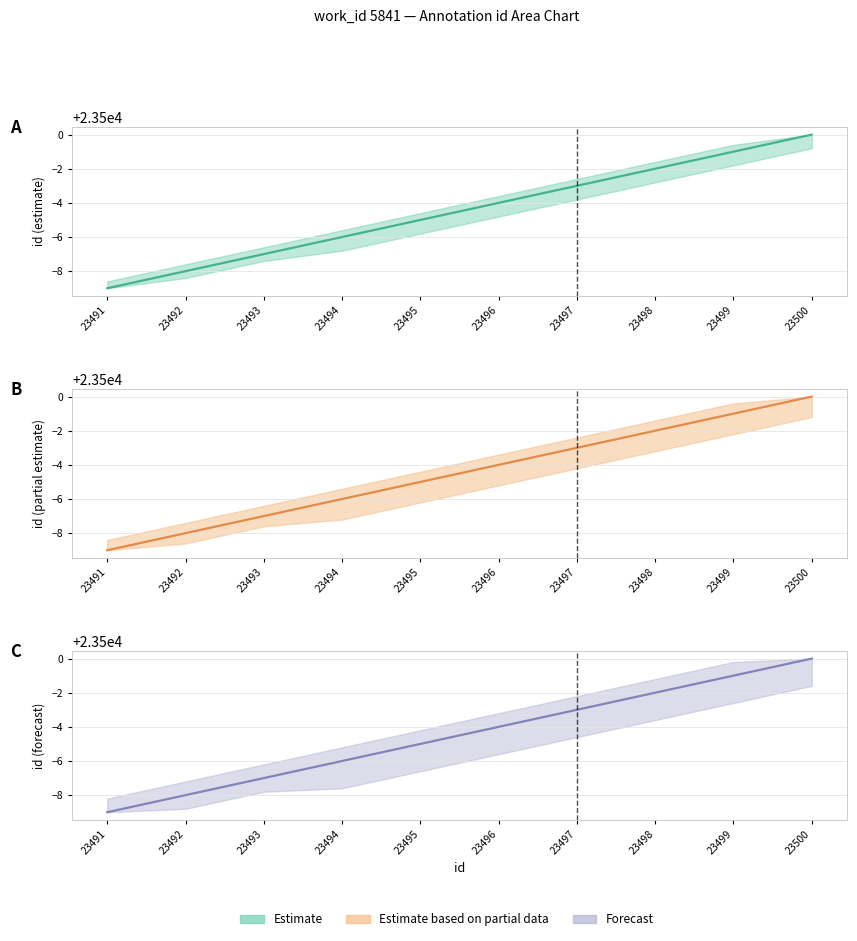

Between 23497 and 23499, which series saw the biggest shift?

lower